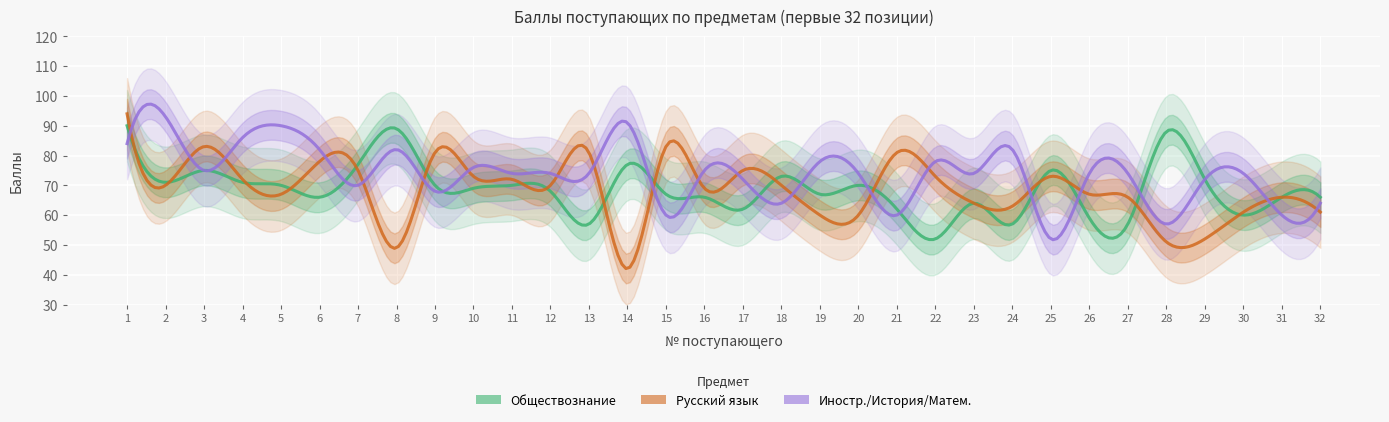

Reading left to right, transcribe all the data shown in this chart.

Обществознание: 90	71	75	71	70	66	77	89	70	69	70	68	57	77	67	66	62	73	67	70	62	52	64	57	75	59	57	88	72	60	66	66
Русский язык: 94	70	83	72	67	78	75	49	81	73	72	70	81	42	83	69	75	70	60	60	81	73	64	63	73	67	66	51	52	61	66	61
Иностр./История/Матем.: 84	93	75	86	90	82	70	82	68	76	74	74	74	91	60	75	72	64	78	74	60	78	74	82	52	74	74	57	72	74	60	64